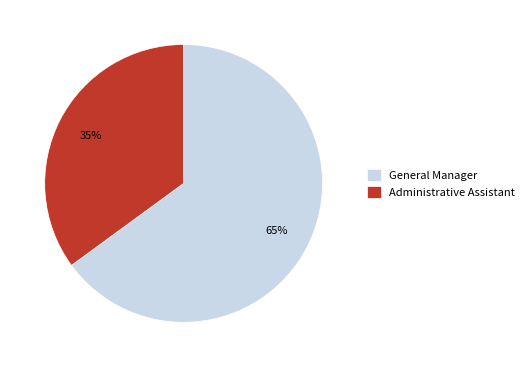

Between Administrative Assistant and General Manager, which is larger?

General Manager